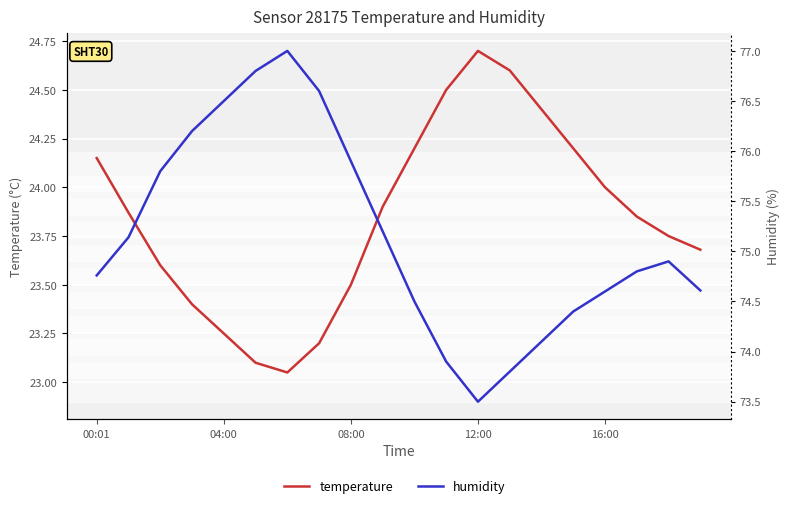

What are all the series names shown in the legend?

temperature, humidity